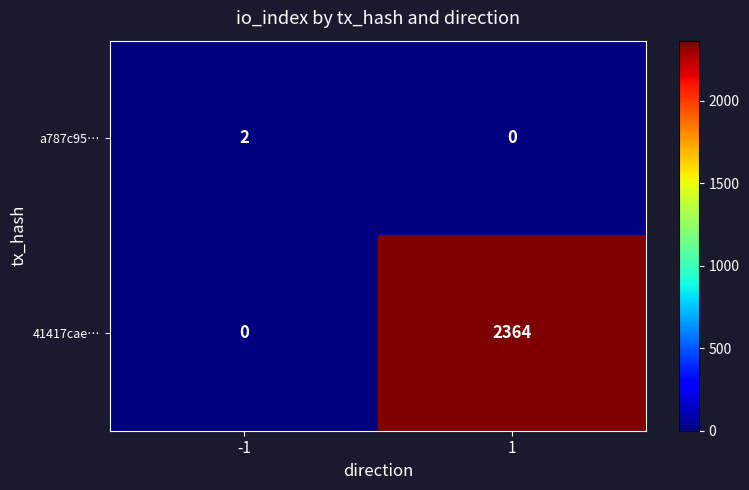

What is the average value of the 41417cae… series?

1182